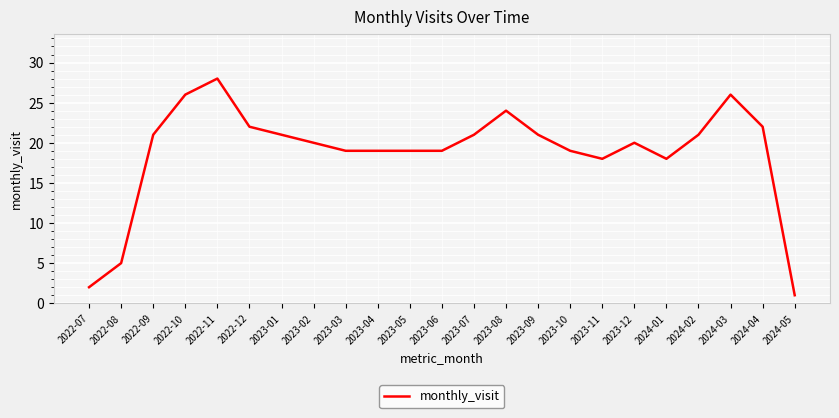

What is the difference between the second highest and second lowest values?

24